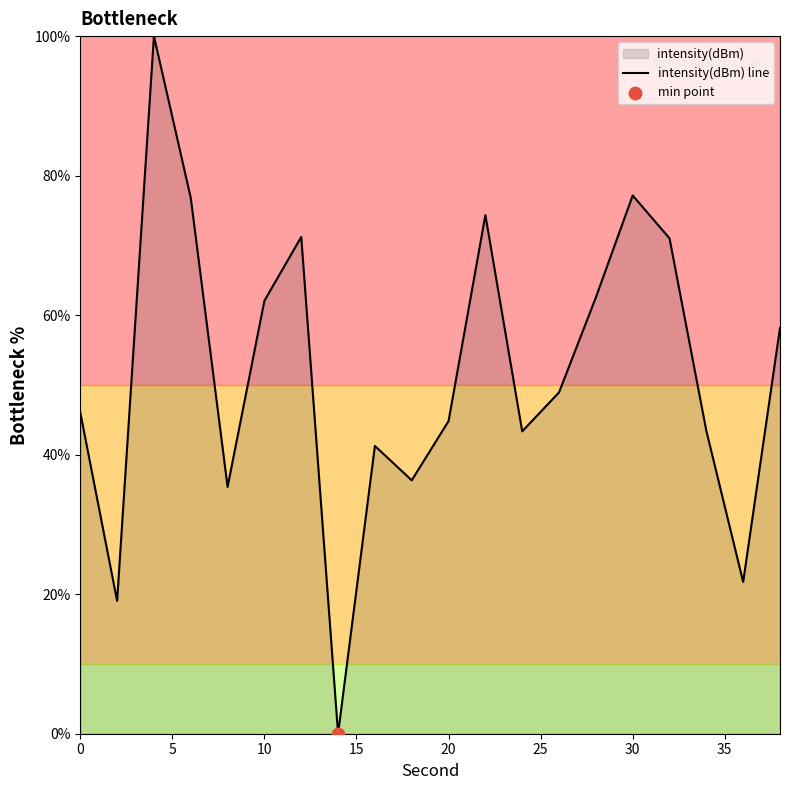

True or false: the data shows 133.0 at 30.

False